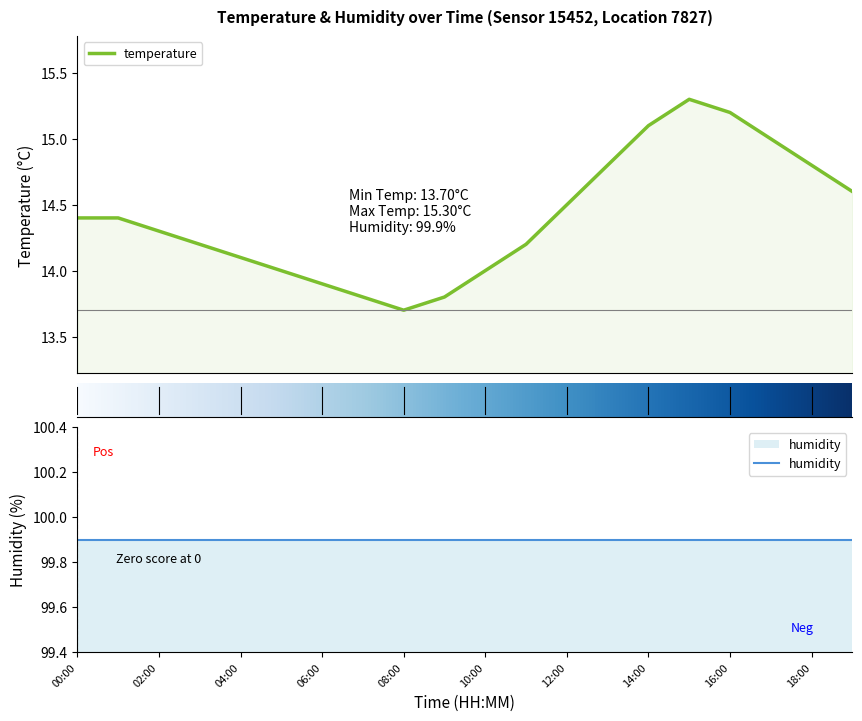

What is the maximum value shown in the chart?

15.3